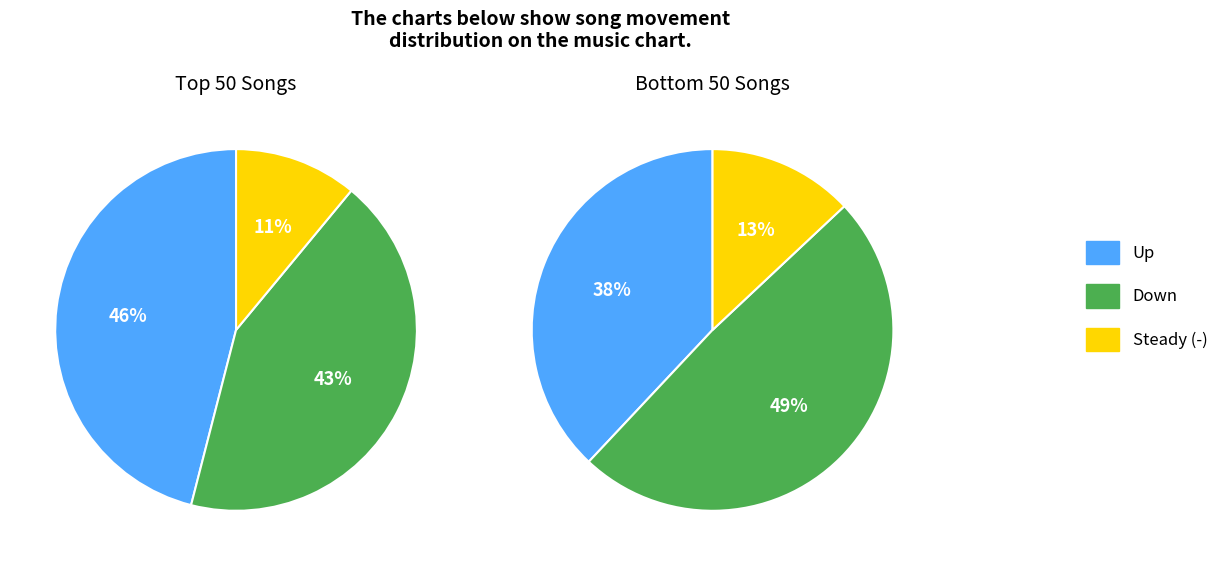

How many slices are in this pie chart?

3